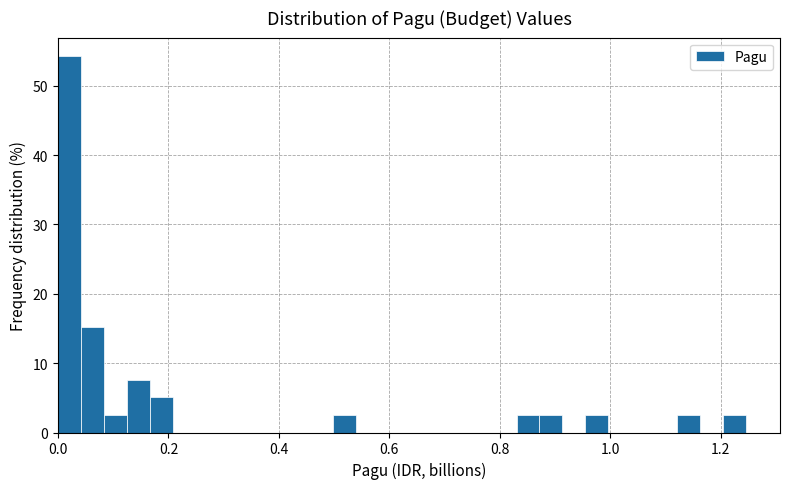

Read against the x-axis, roughly where is the centre of the tallest bar?

0.02